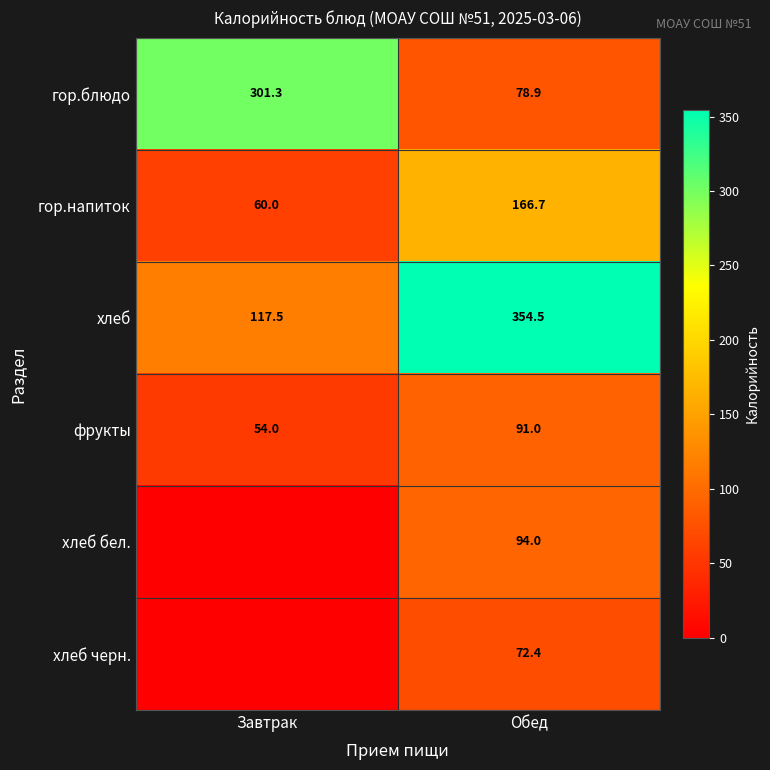

What is the difference between the highest and lowest values at Обед?

282.1